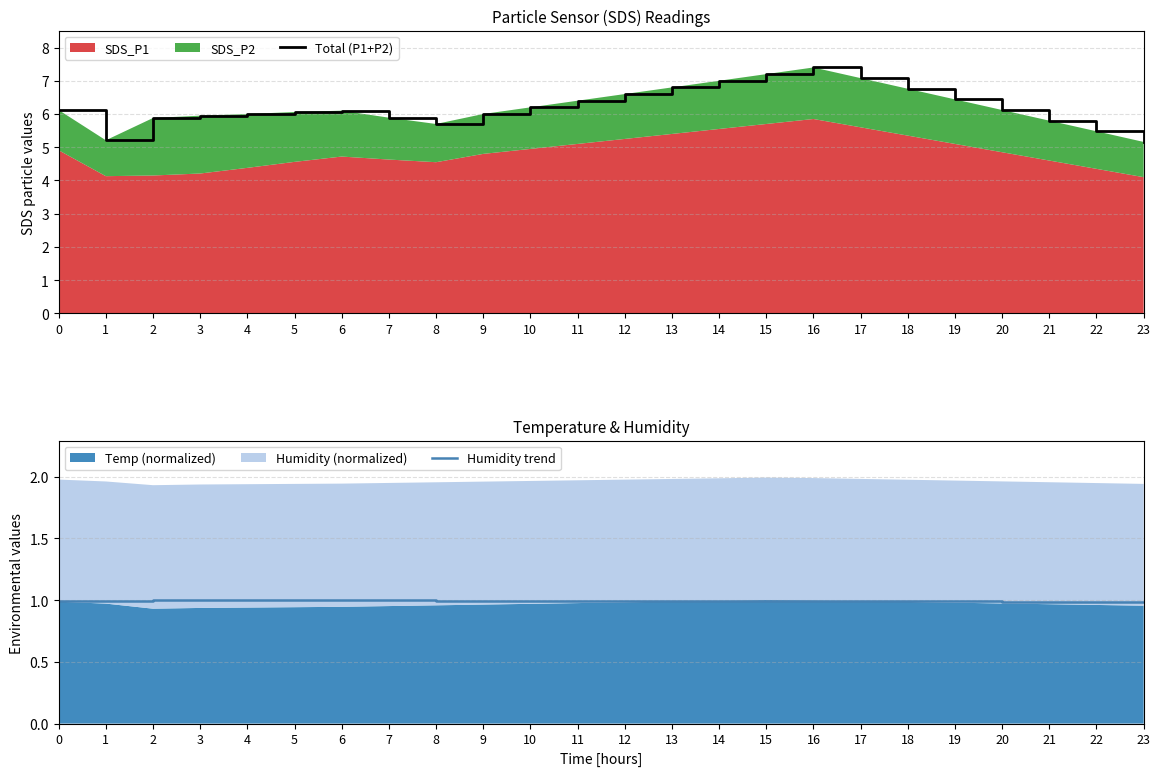

True or false: Total (P1+P2) has a value of 7.2 at 15.

True